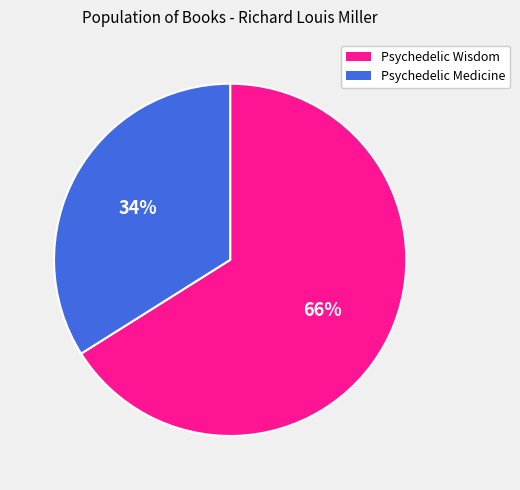

How many segments does this pie chart have?

2